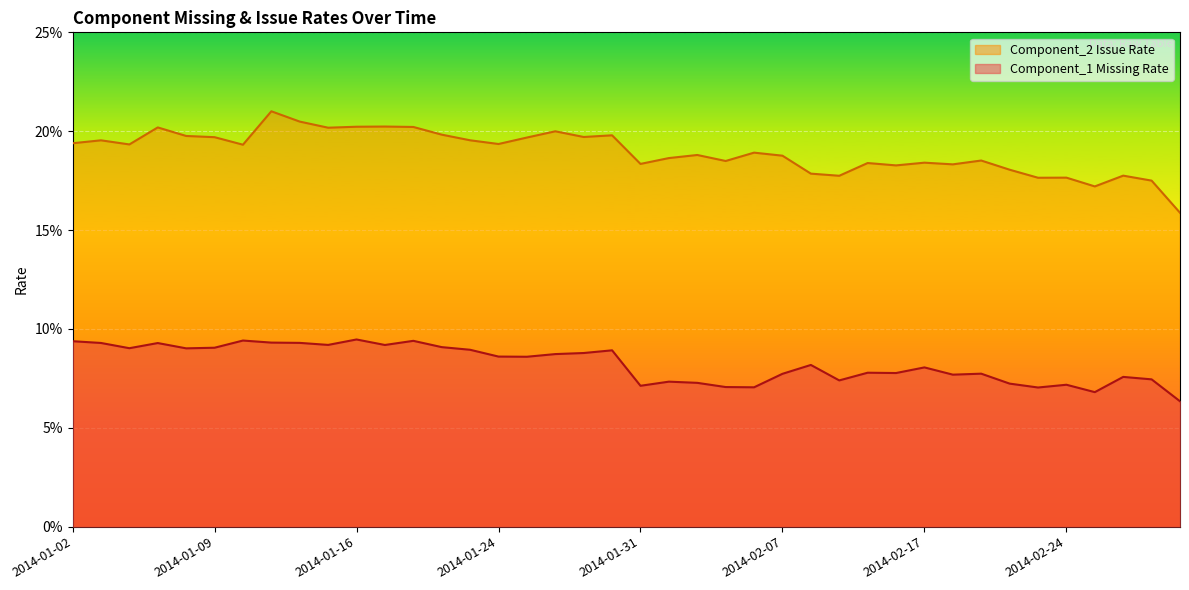

What is the value of the Component_1 Missing Rate point at the 10th from the left?

0.1